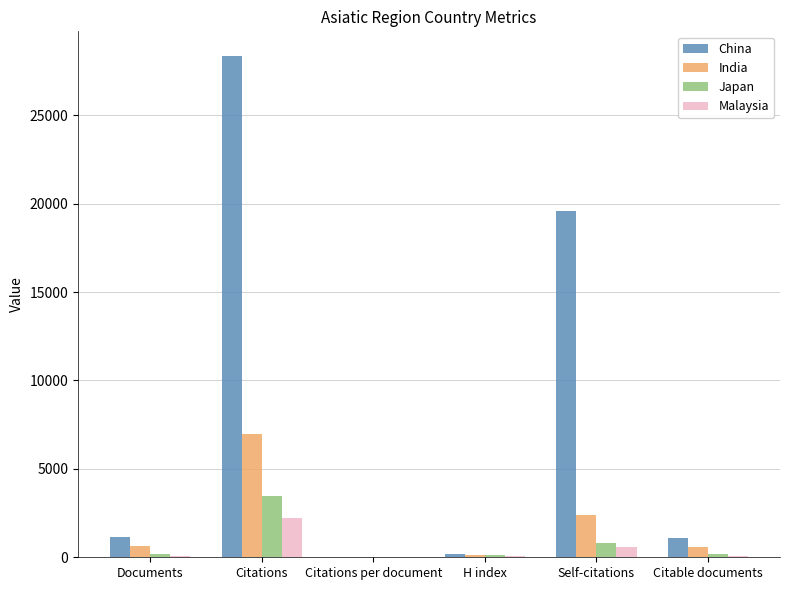

Is the value of China at Documents greater than the value of Japan at Citations per document?

Yes